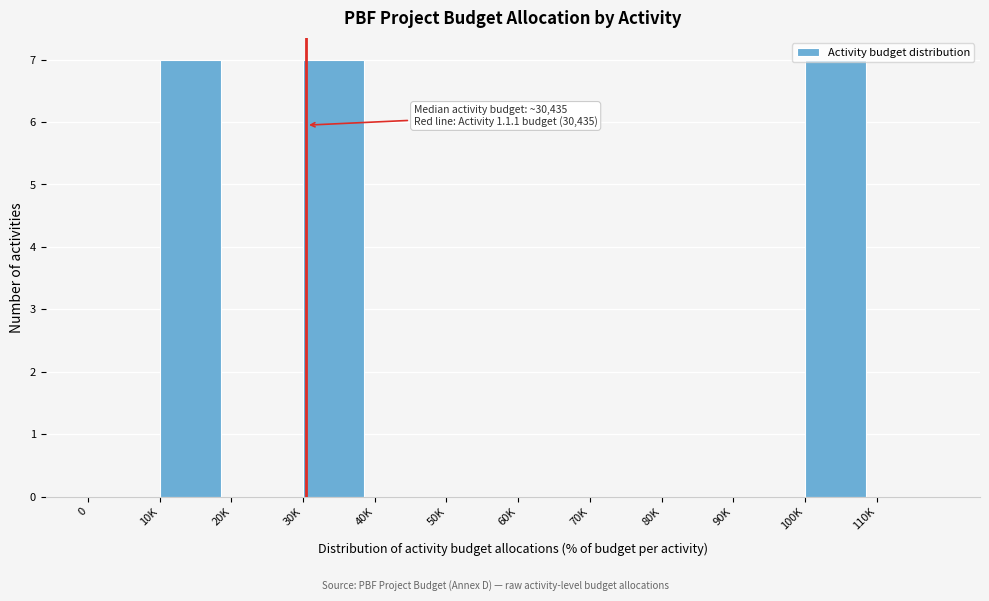

What is the sum of the values at 30K and 40K?

7